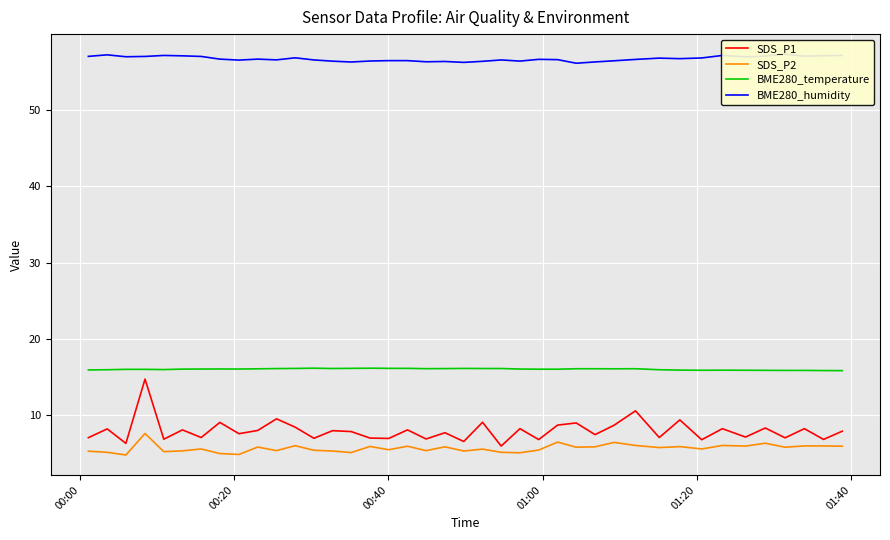

True or false: BME280_humidity and SDS_P1 intersect in this chart.

False